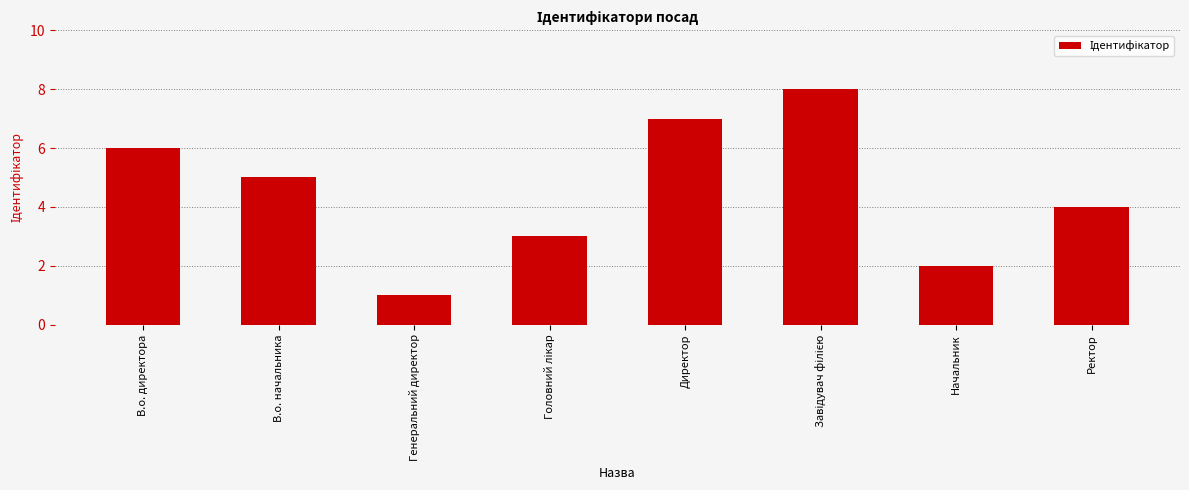

What is the difference between the maximum and minimum values?

7